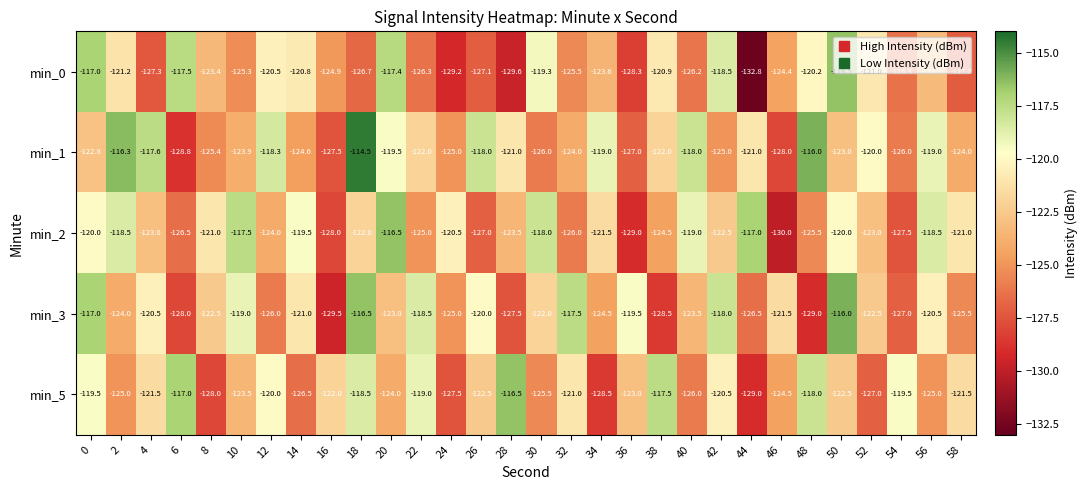

Is the value of min_2 at 4 greater than the value of min_0 at 16?

Yes